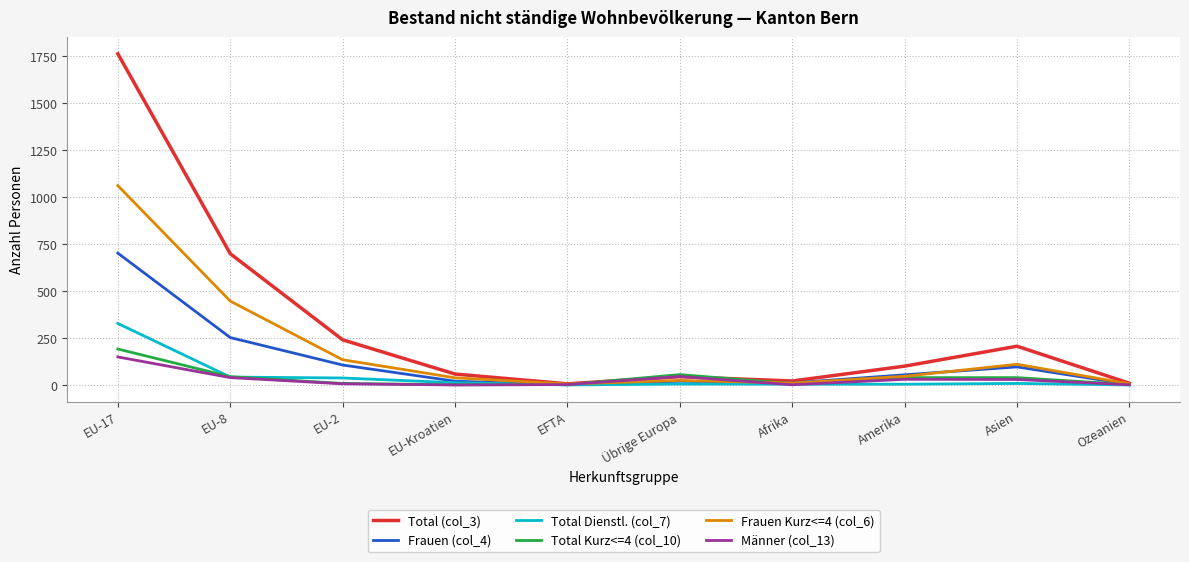

What is the maximum value shown in the chart?

1761